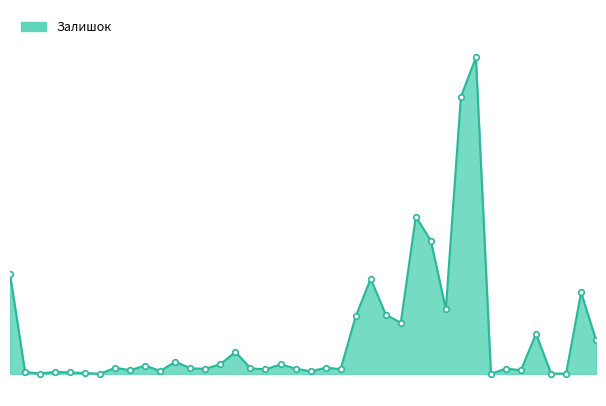

At which label does Залишок_line reach its minimum?

6